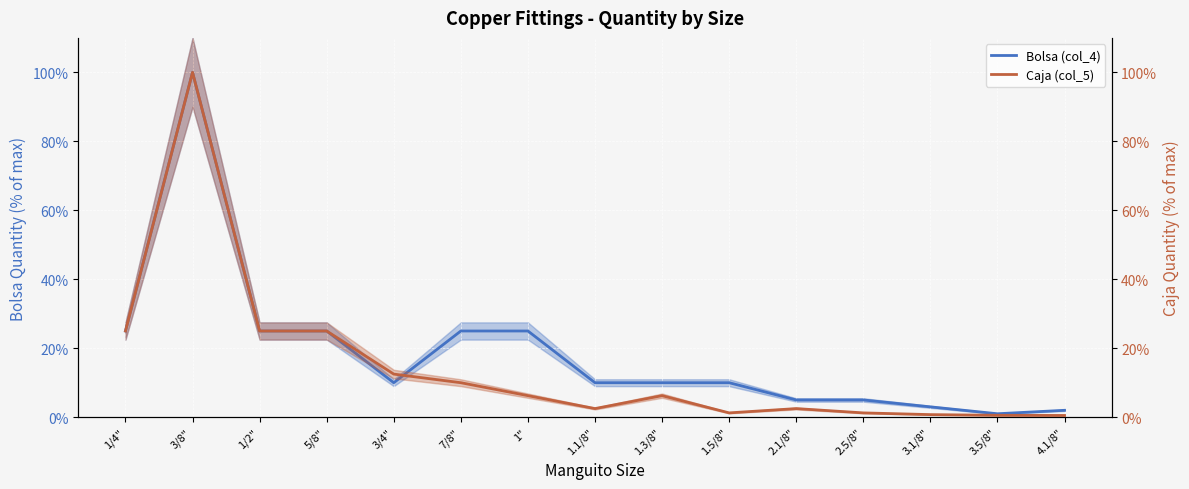

Is this an area chart (filled region under the line)?

No